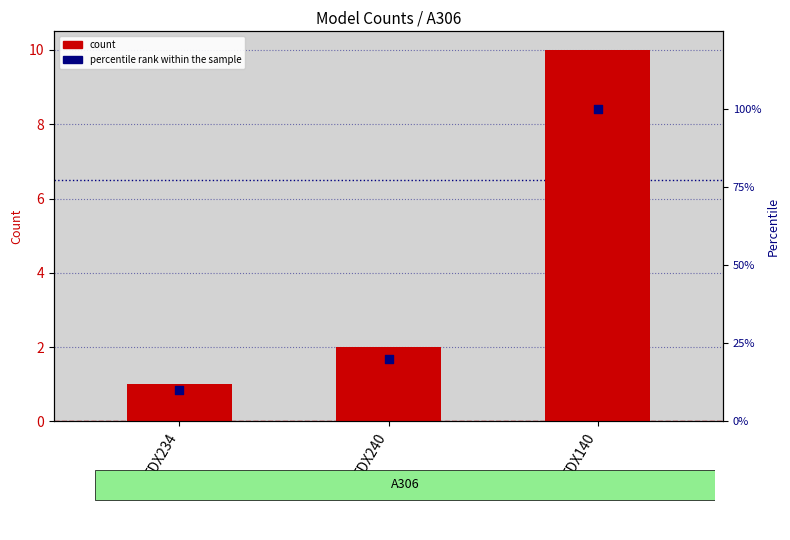

Which series contains the lowest Y value?

count